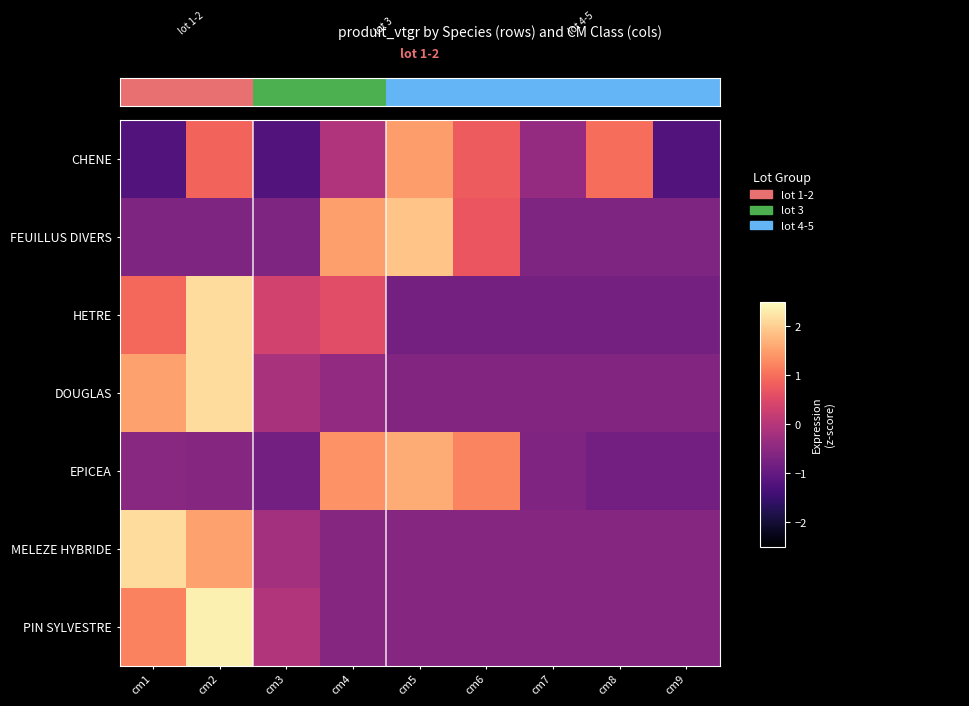

Which category has the highest value across all series?

cm2